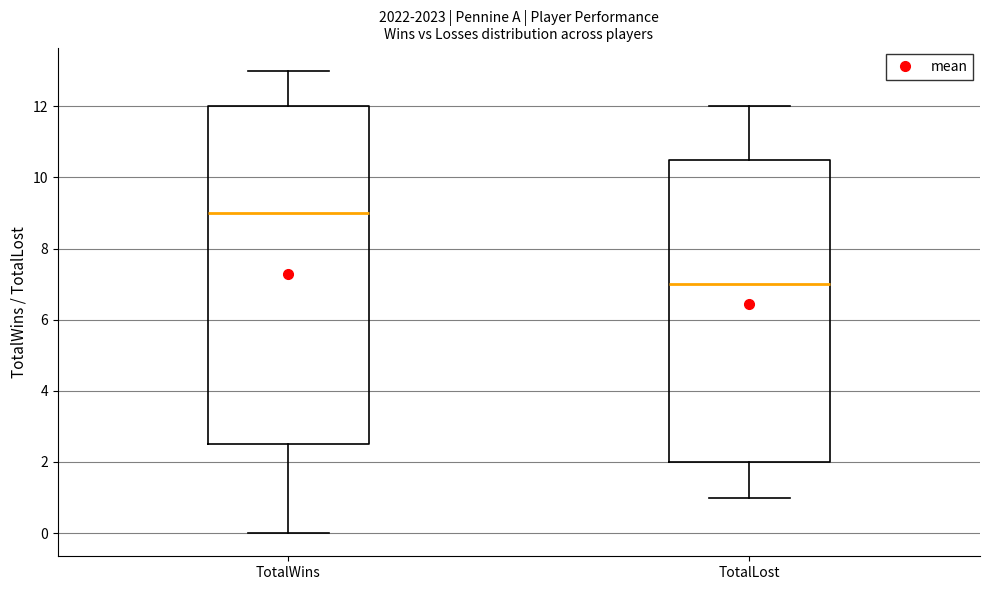

Reading left to right, transcribe this box plot: for each box, give where its median line is, the range the box spans, and where its two whiskers end, as read against the y-axis. The values are not printed on the chart, so give them approximately, as read against the axis.

TotalWins: median 9.0, box 2.6 to 12.0, whiskers 0.0 to 13.0
TotalLost: median 7.0, box 2.0 to 10.6, whiskers 1.0 to 12.0